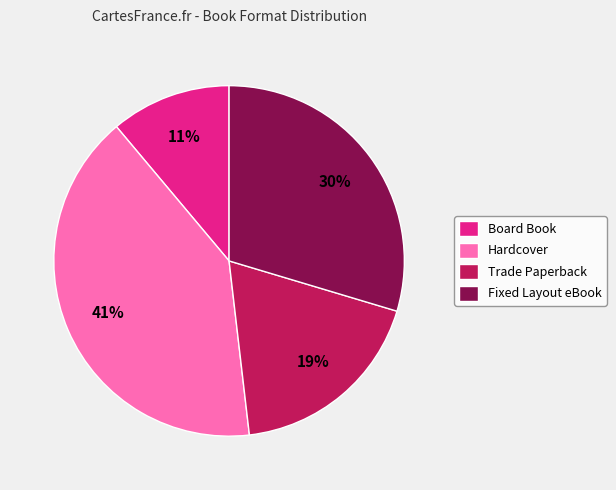

What percentage is the Hardcover slice, to the nearest percent?

41%